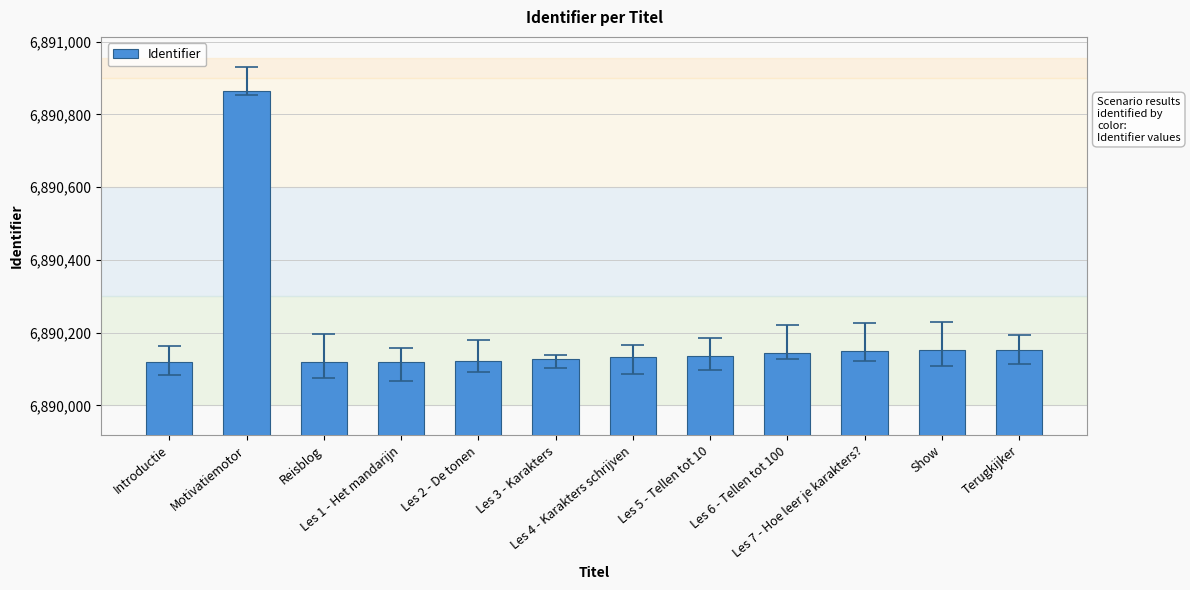

What is the value of the 3rd bar from the left?

6890119